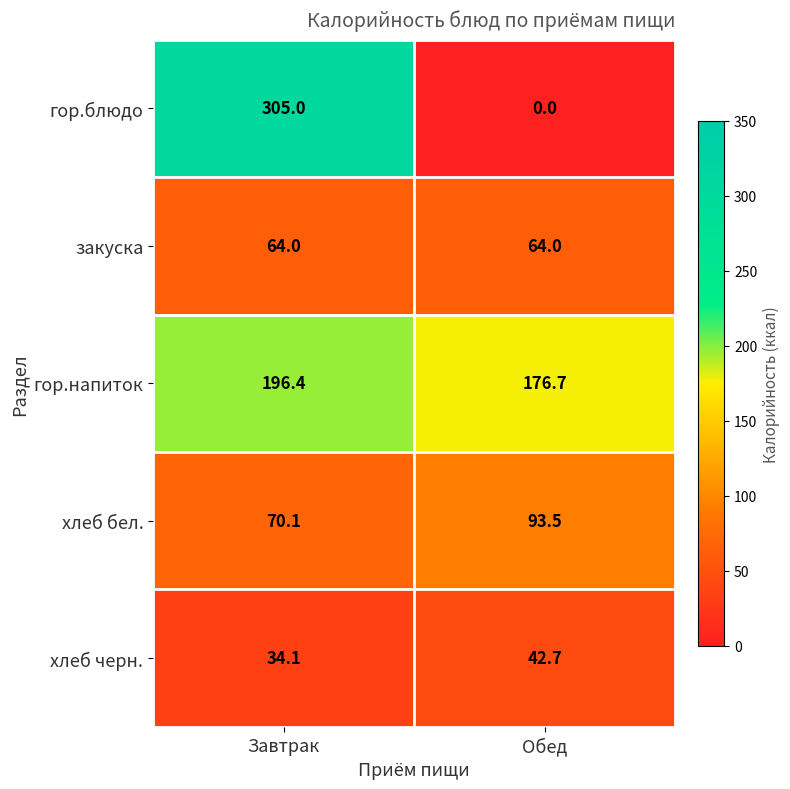

The value of гор.блюдо at Обед is 0.0. True or false?

True